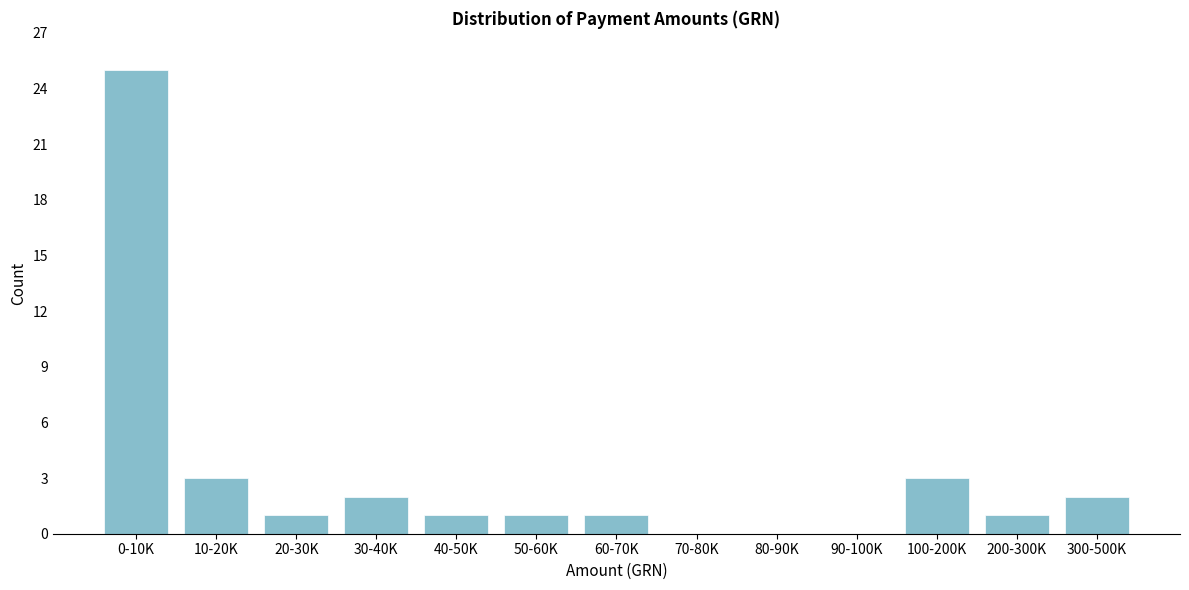

Reading left to right, extract all data points from this chart.

0-10K=25	10-20K=3	20-30K=1	30-40K=2	40-50K=1	50-60K=1	60-70K=1	70-80K=0	80-90K=0	90-100K=0	100-200K=3	200-300K=1	300-500K=2